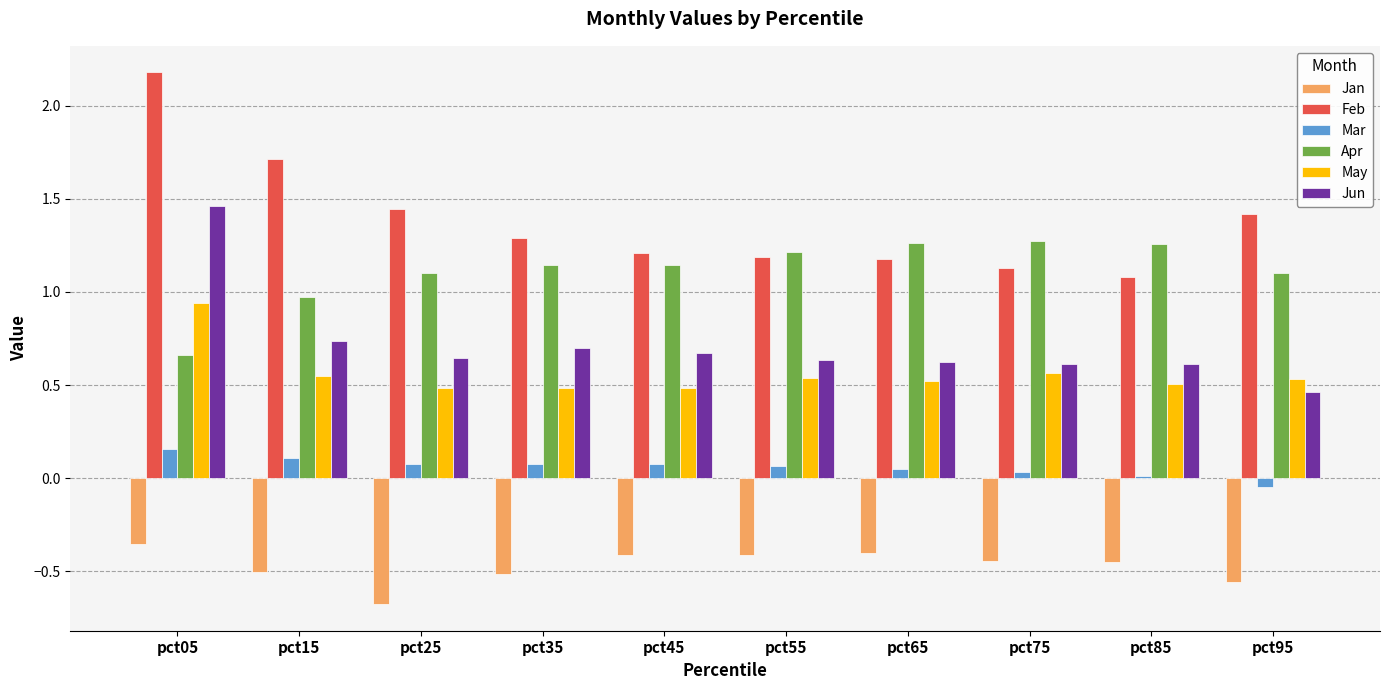

What is the sum of all Jun values?

7.2